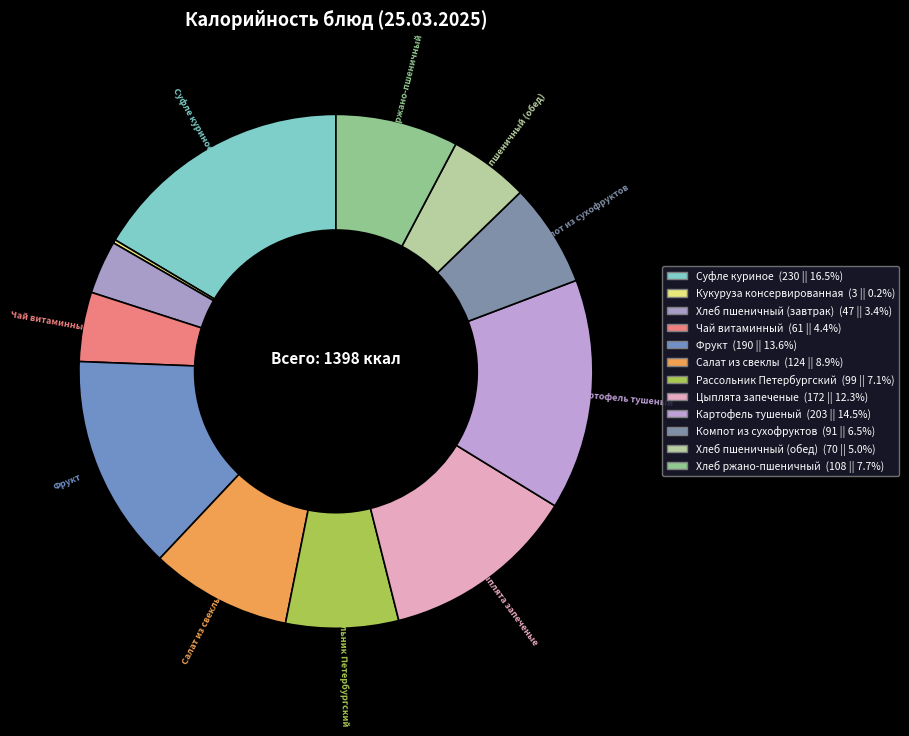

How many segments does this pie chart have?

12